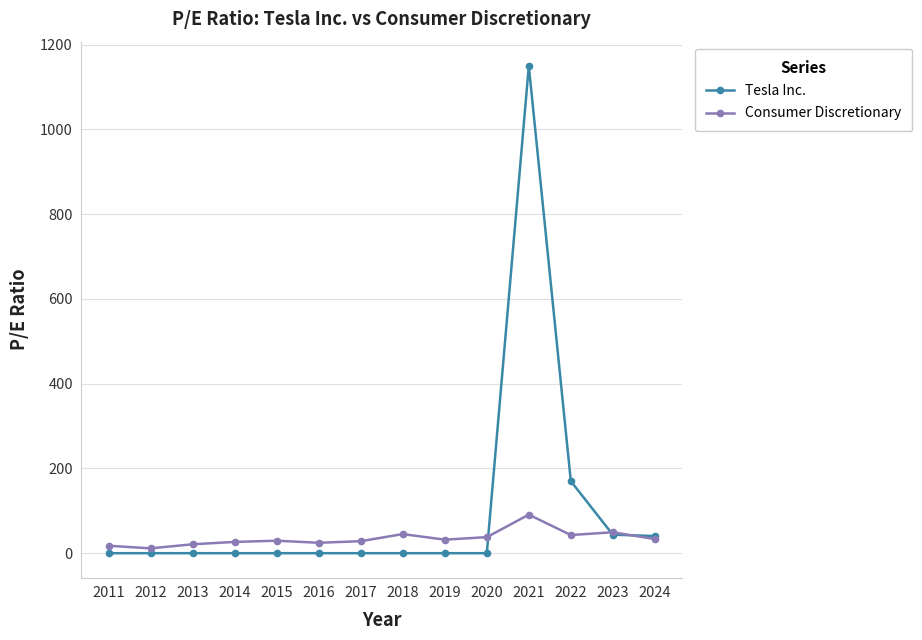

What is the average value of the Tesla Inc. series?

100.3